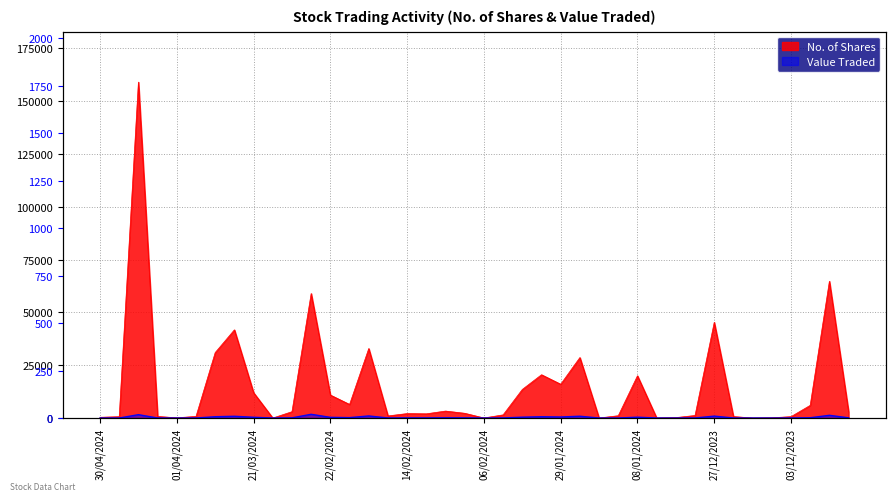

Which series has the largest range (max minus min)?

No. of Shares